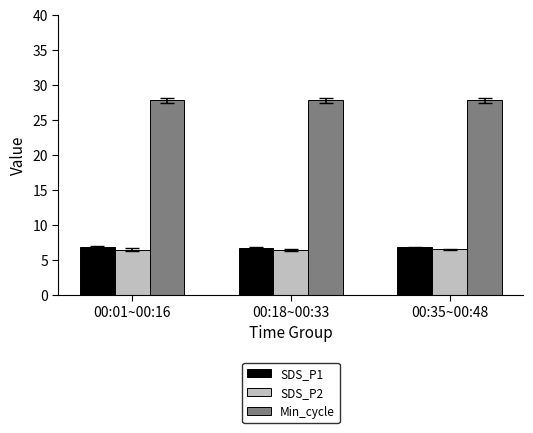

How many bars are there in each group?

3